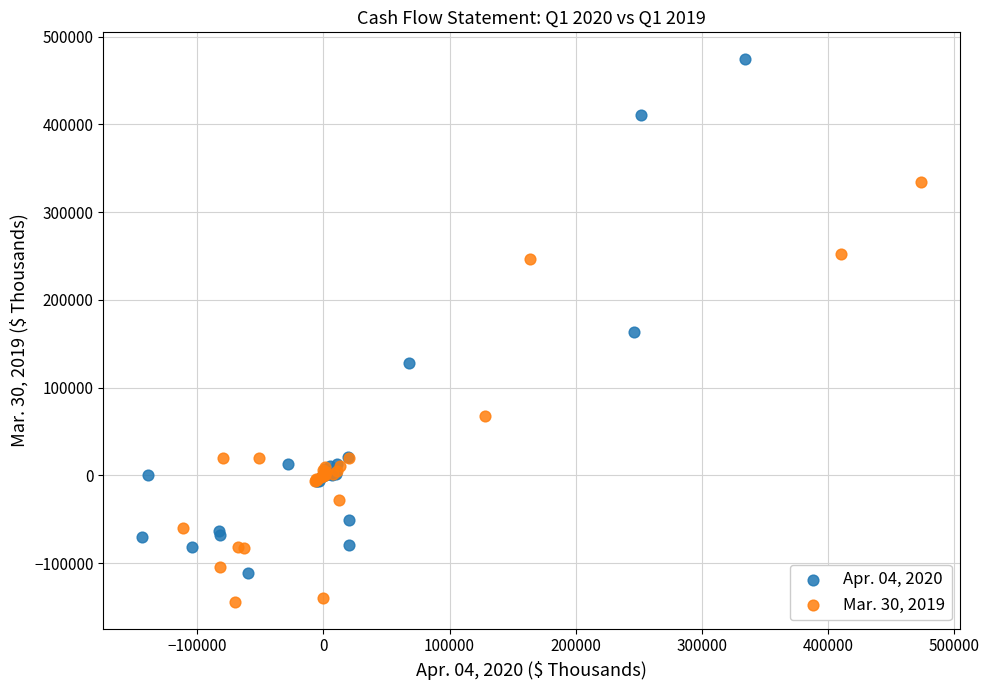

Which series has the widest spread of Y values?

Apr. 04, 2020